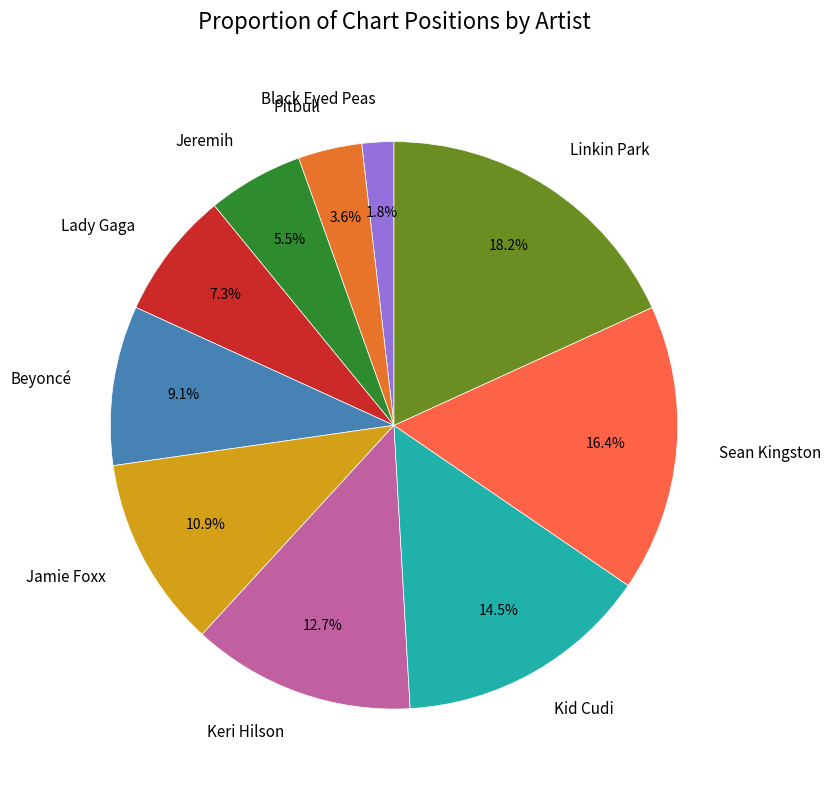

What is the total percentage of Pitbull and Beyoncé?

12.7%